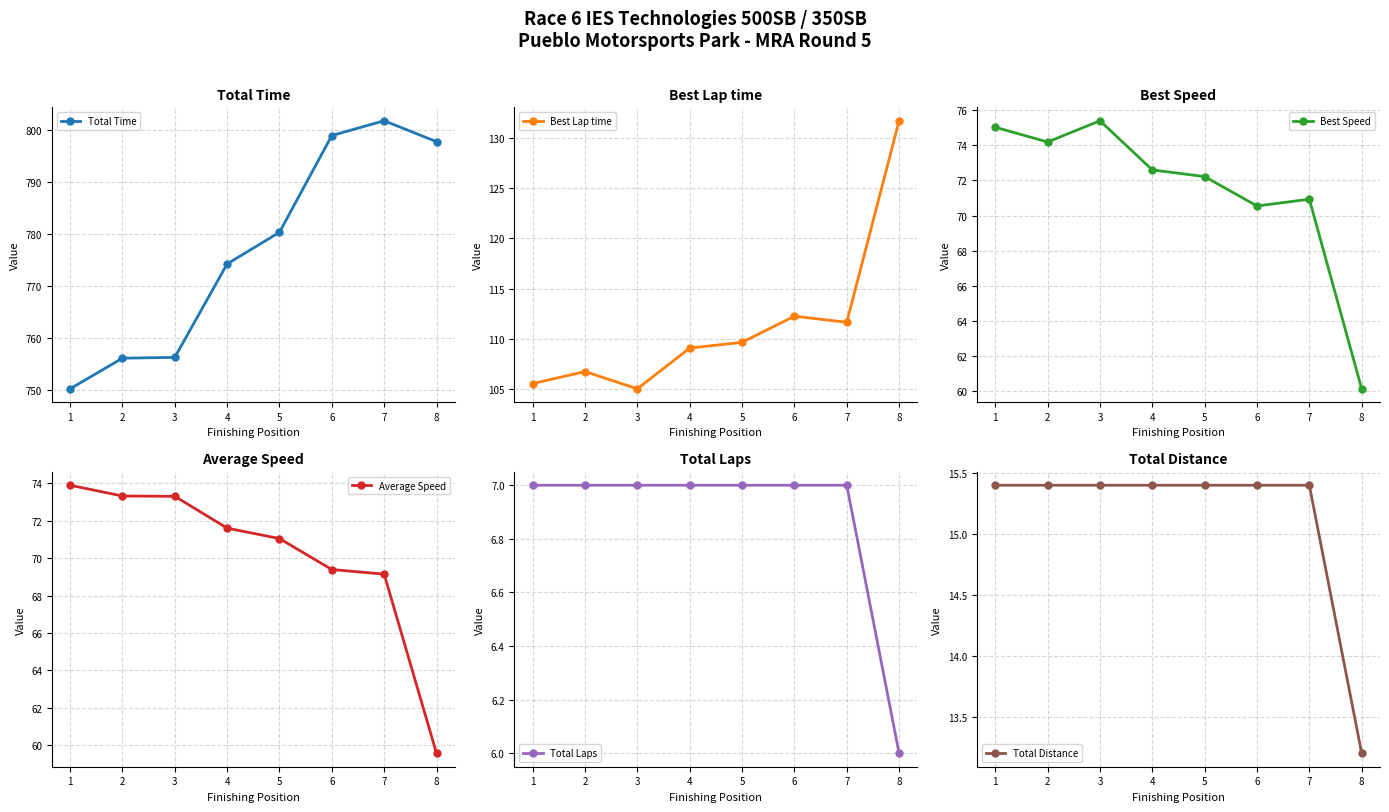

Which series has the largest range (max minus min)?

Total Time